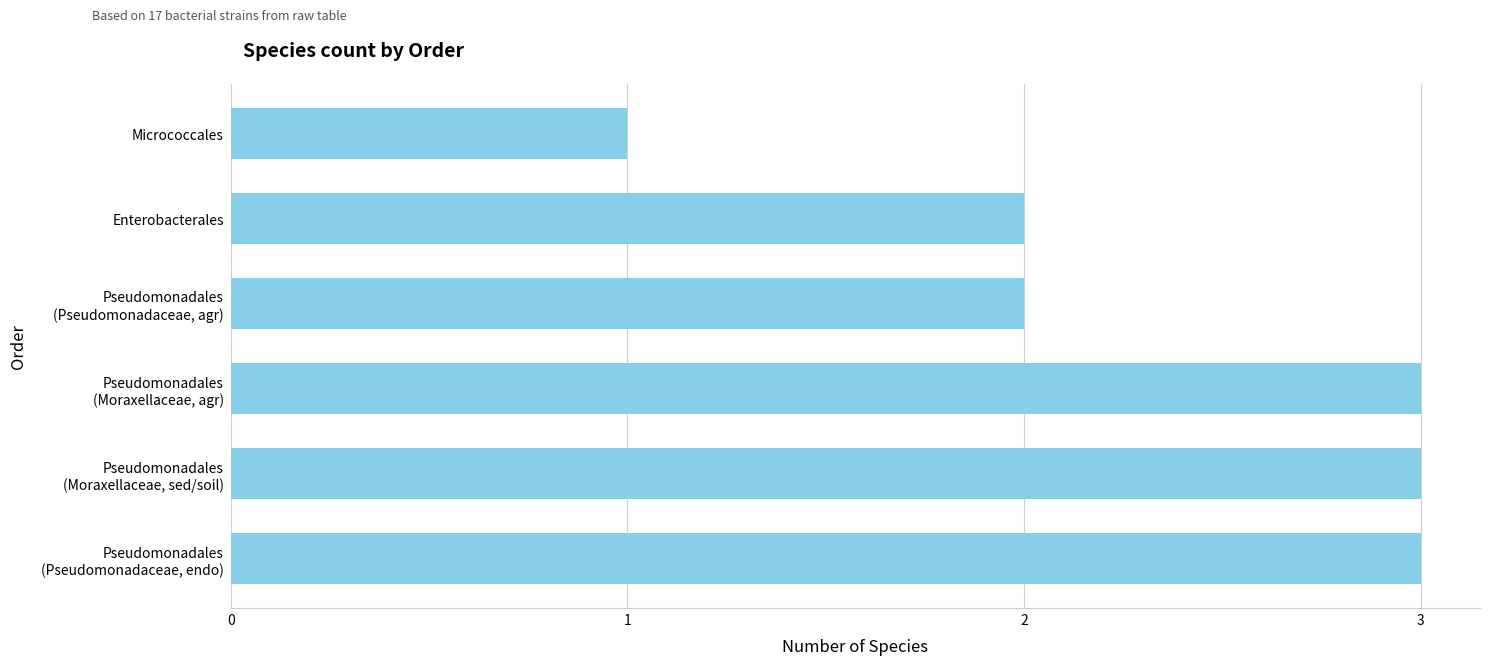

What is the ratio of the value at Micrococcales to the value at Enterobacterales?

0.5